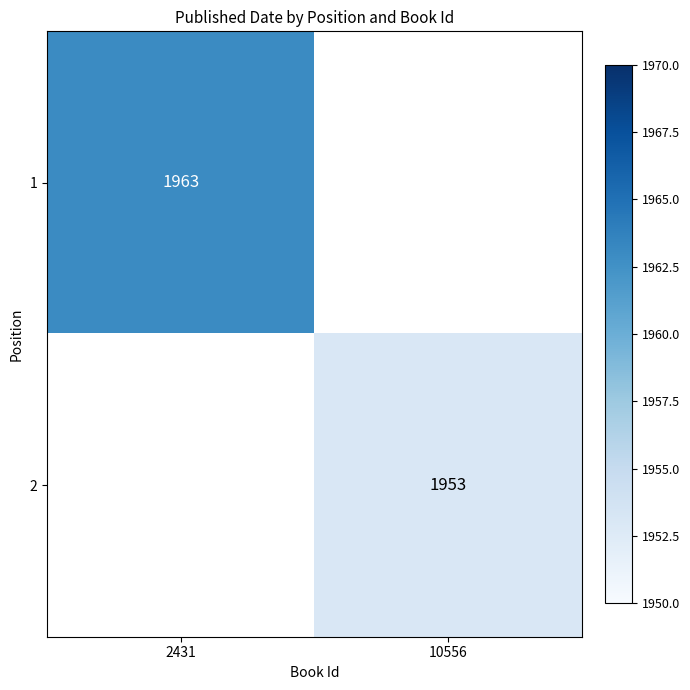

True or false: 2 has a value of 1318 at 10556.

False